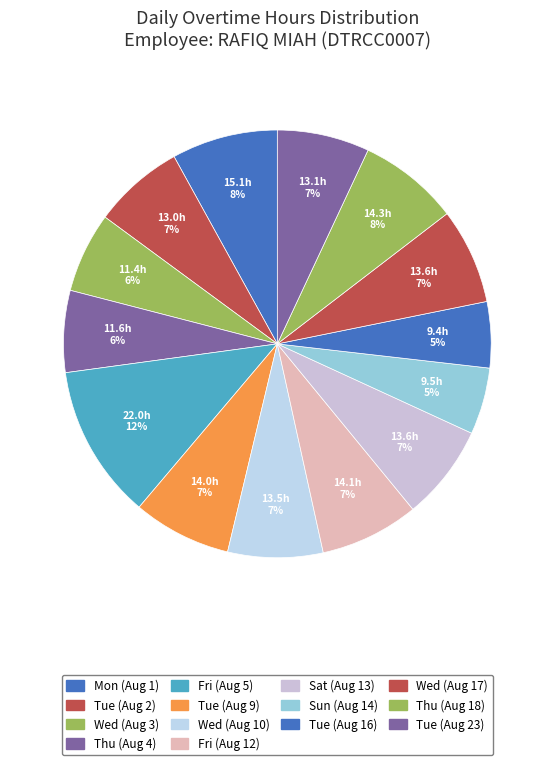

To the nearest percent, what is the difference between the largest and smallest slice percentages?

7%